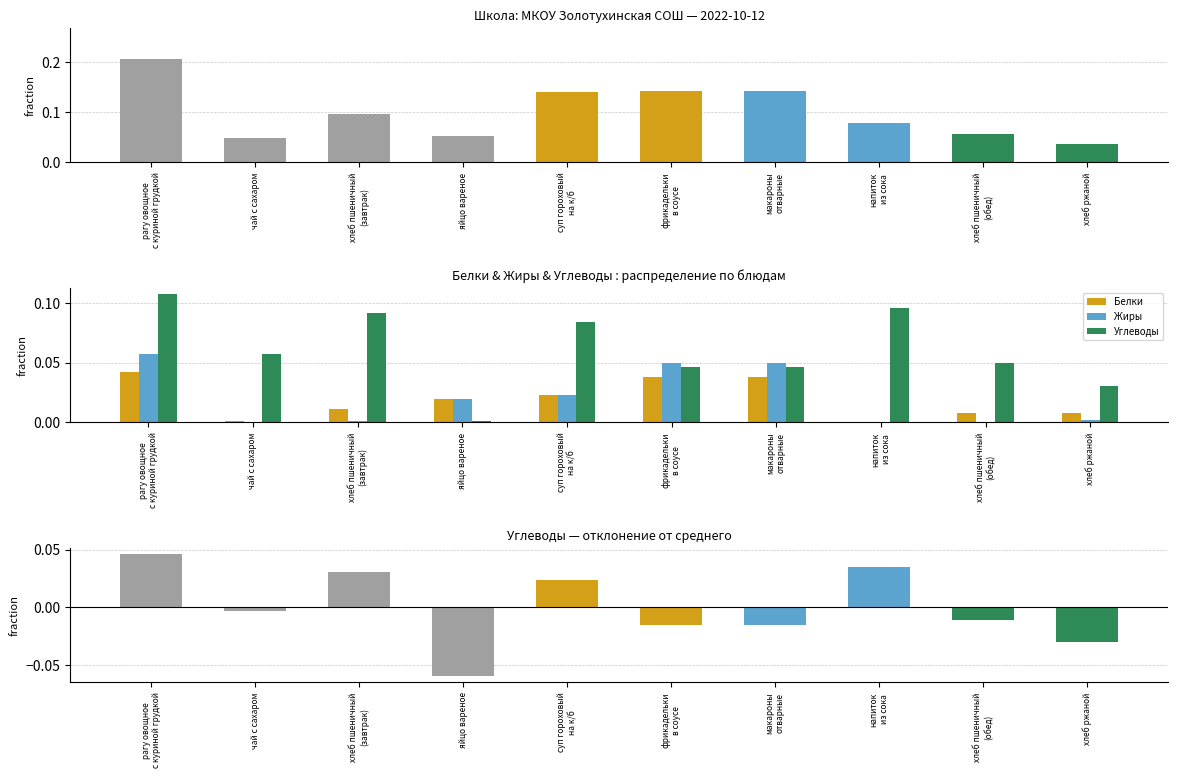

Which series has the largest total across all categories?

Калорийность